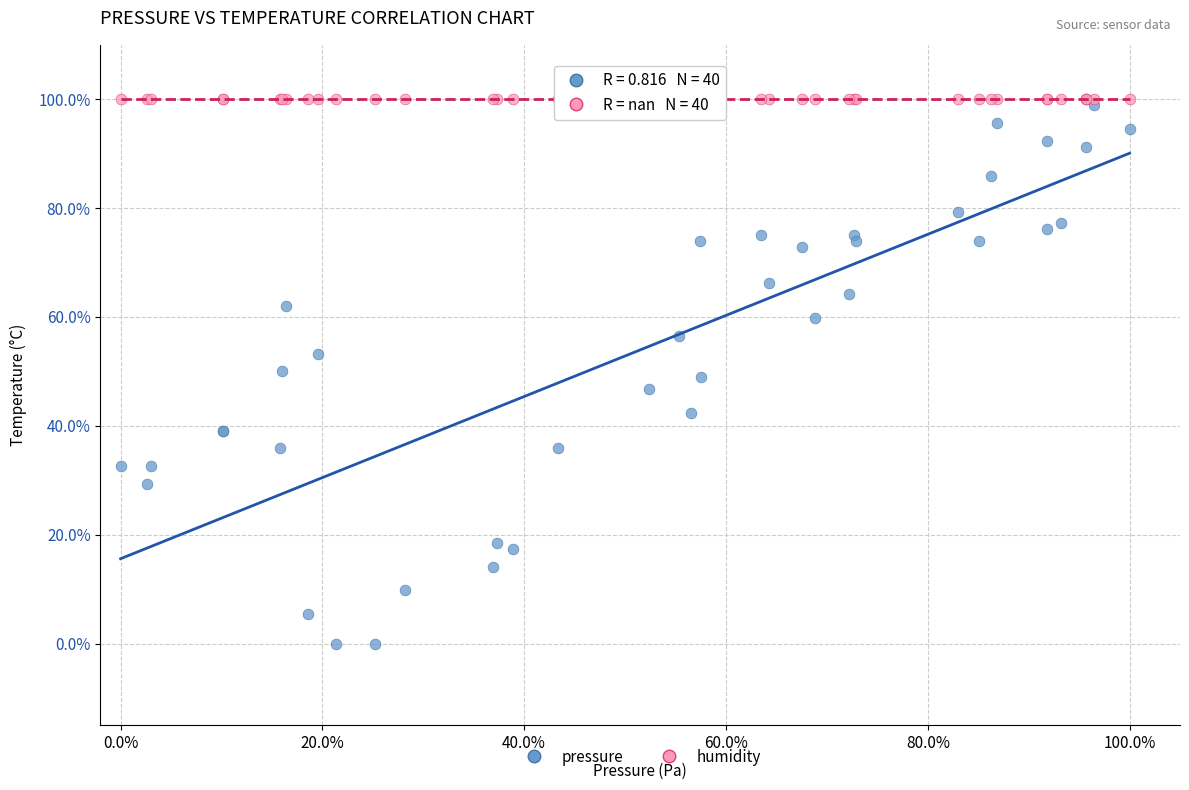

What are all the series names shown in the legend?

pressure, humidity